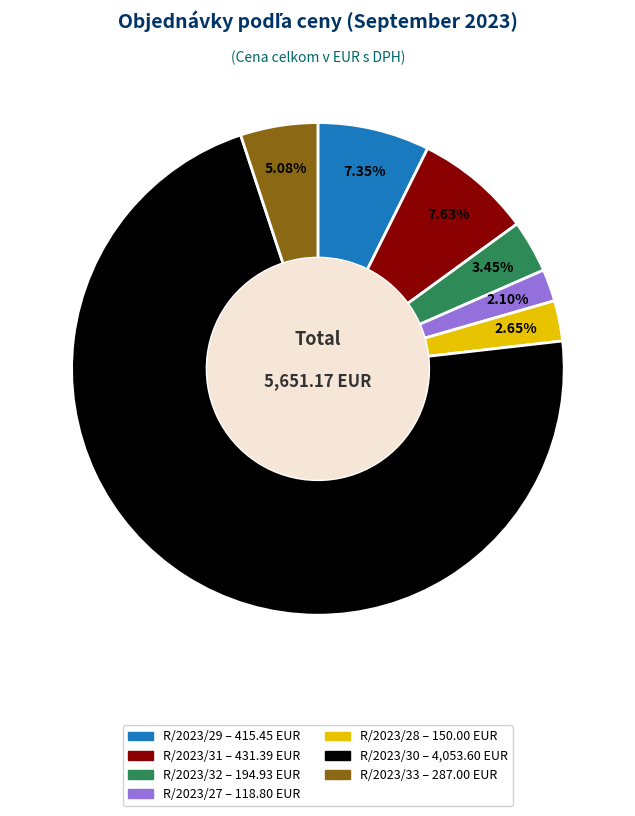

Which has a higher value, R/2023/32 or R/2023/30?

R/2023/30